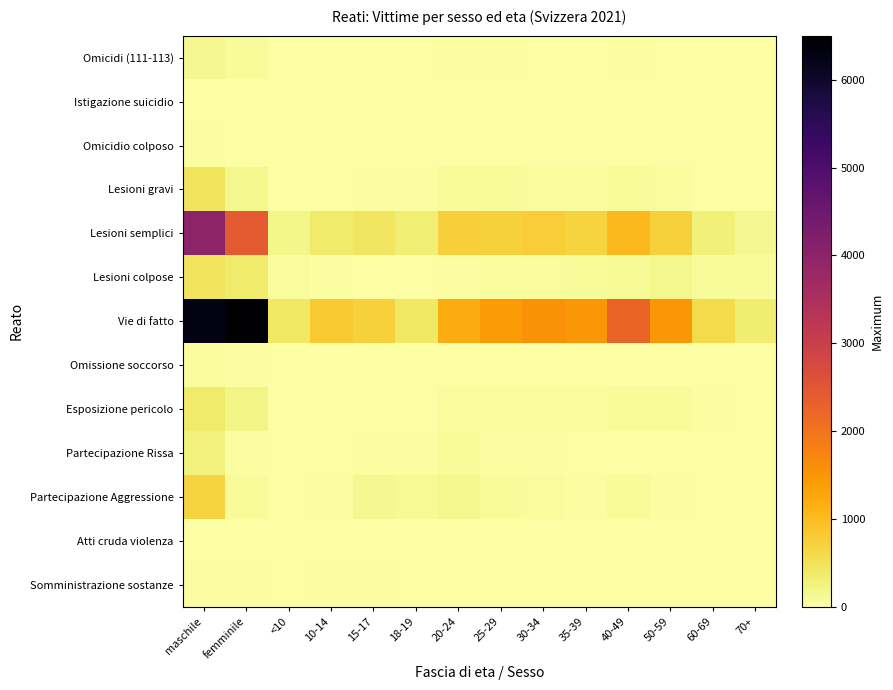

What is the total value across all series at 25-29?

2571